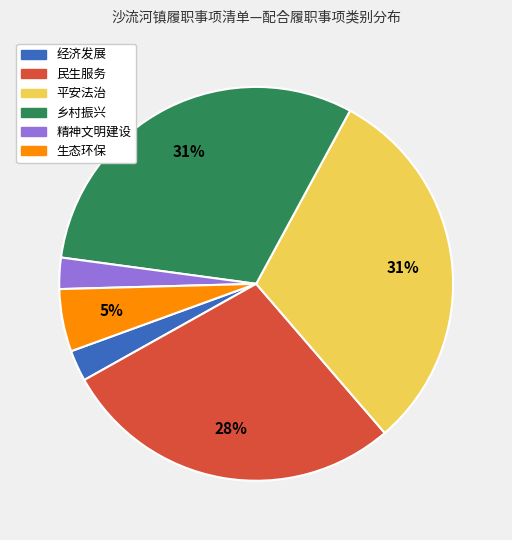

Between 民生服务 and 乡村振兴, which is larger?

乡村振兴